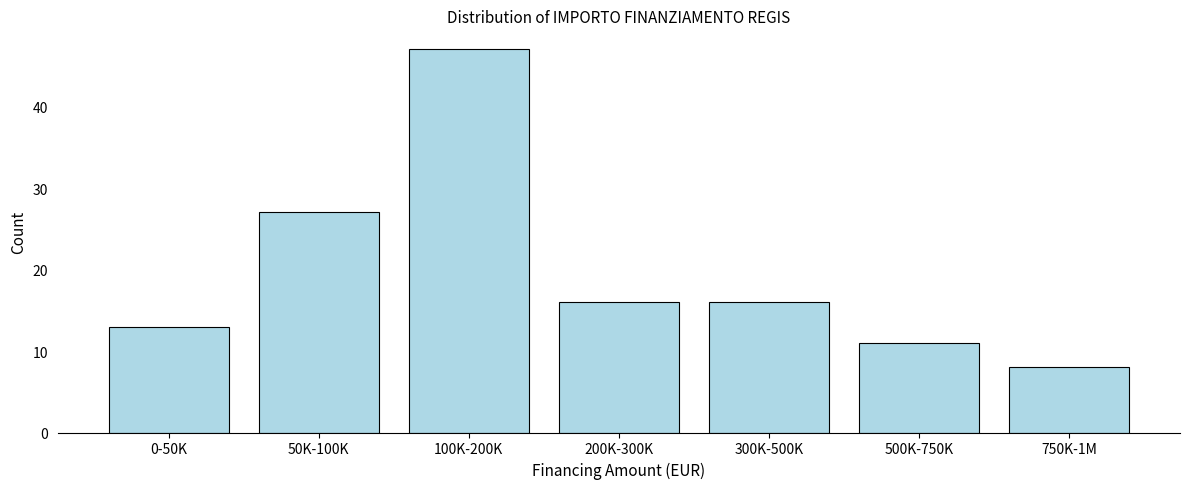

Reading right to left, list all the values displayed in this chart.

8	11	16	16	47	27	13